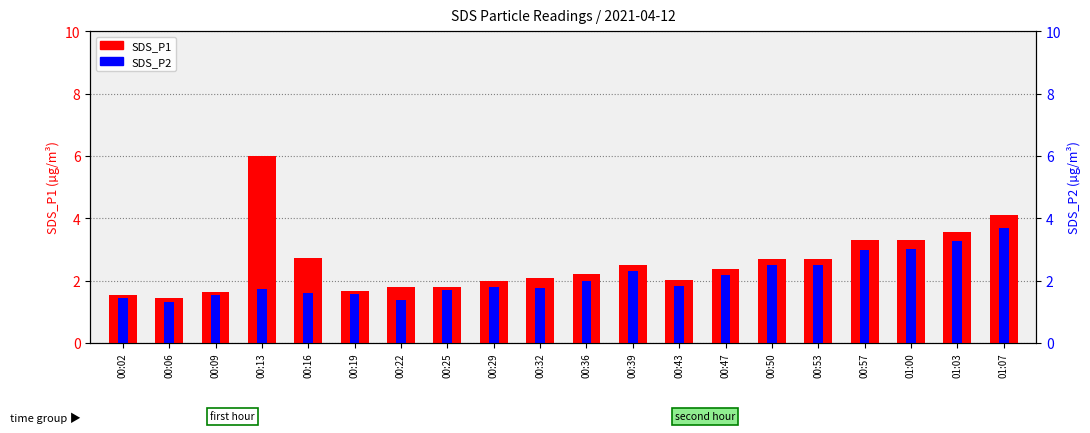

At which label is SDS_P1 closest to 3?

00:16